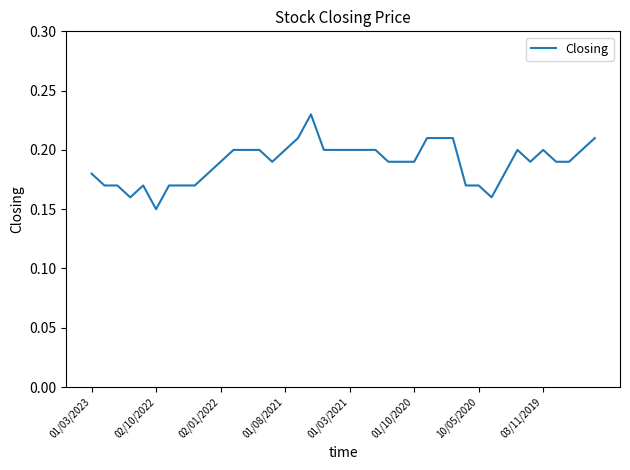

Where is the data nearest to the value 0?

02/10/2022